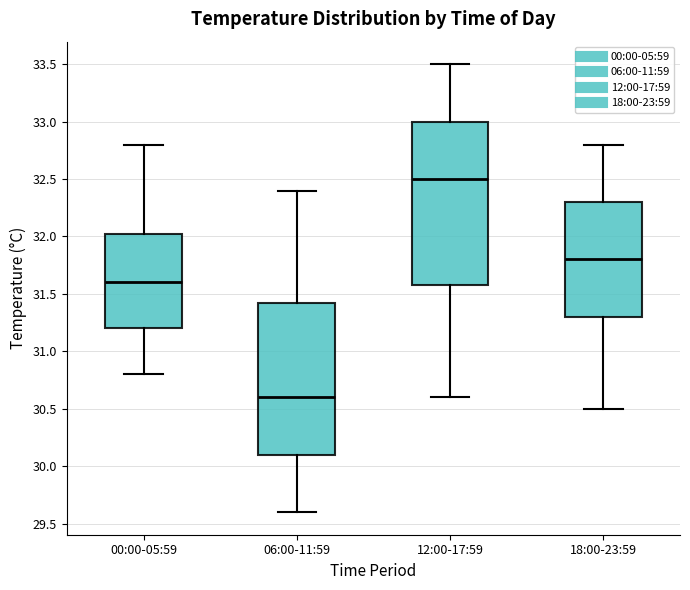

Which box is the tallest, from its lower edge to its upper edge?

12:00-17:59